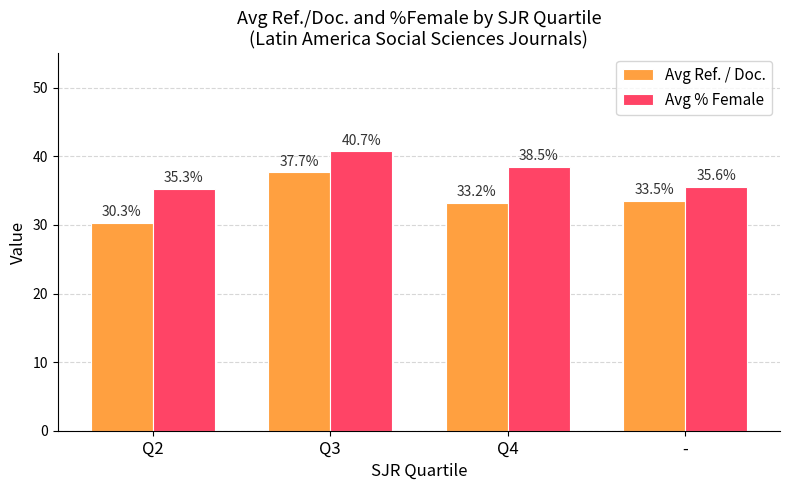

Which series has the largest total across all categories?

Avg % Female